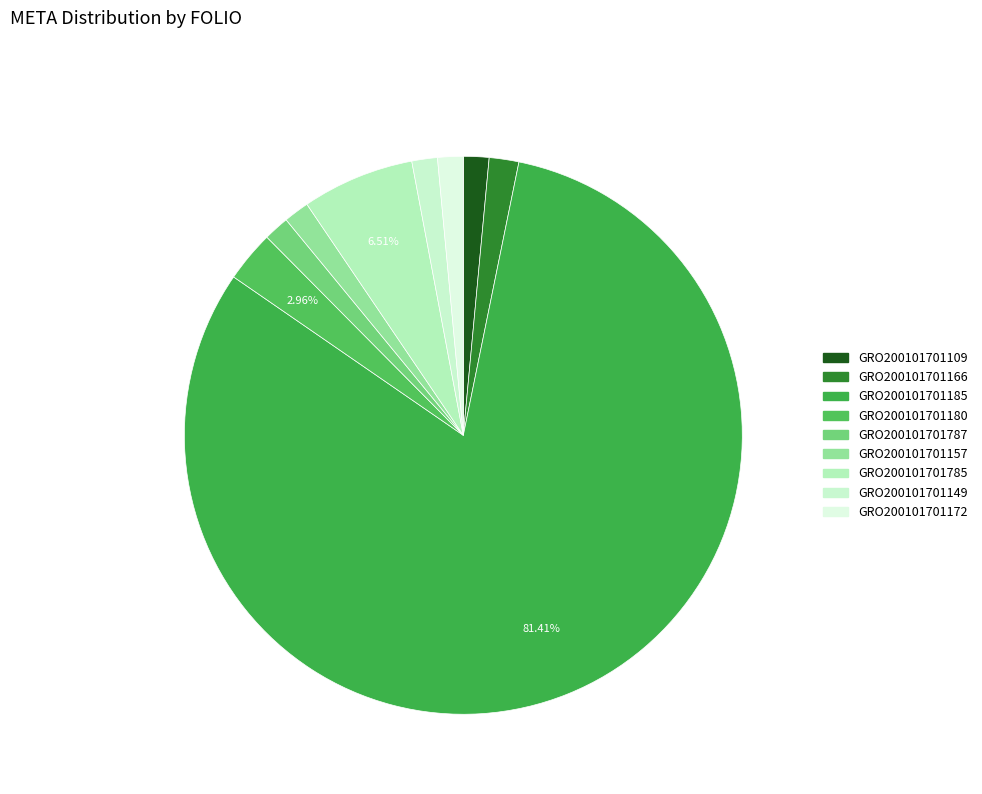

To the nearest percent, what is the combined percentage of GRO200101701787 and GRO200101701149?

3%